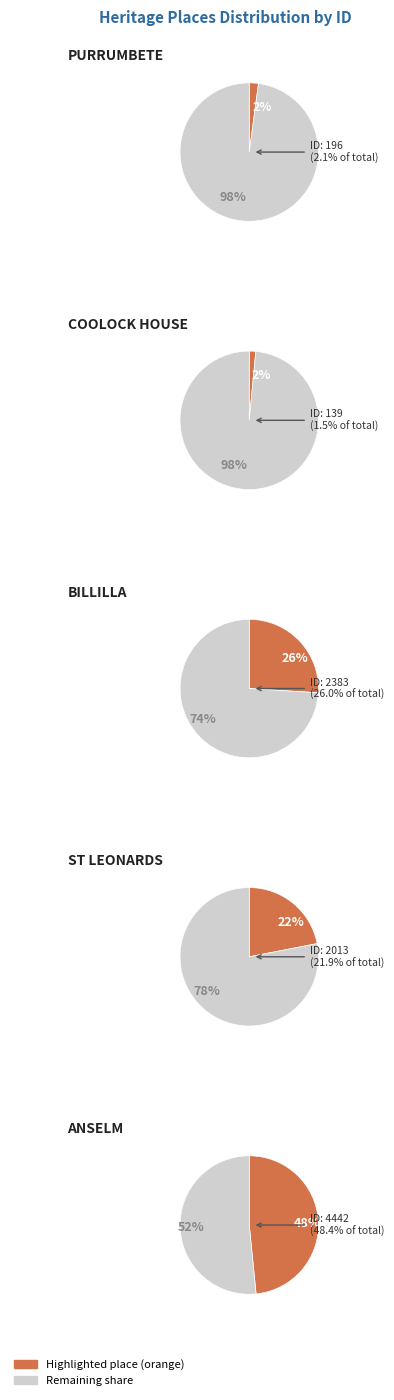

What percentage is the COOLOCK HOUSE slice, to the nearest percent?

2%